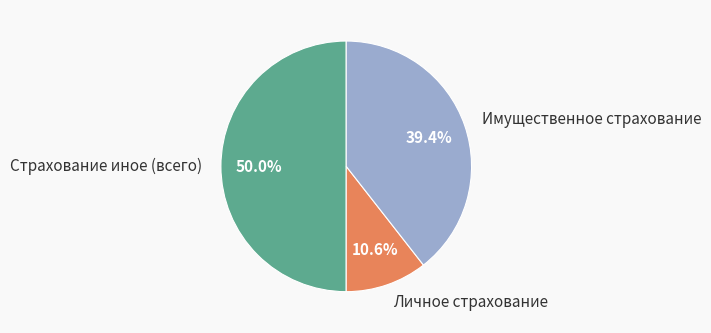

True or false: Страхование иное (всего) accounts for 50% of the total.

True